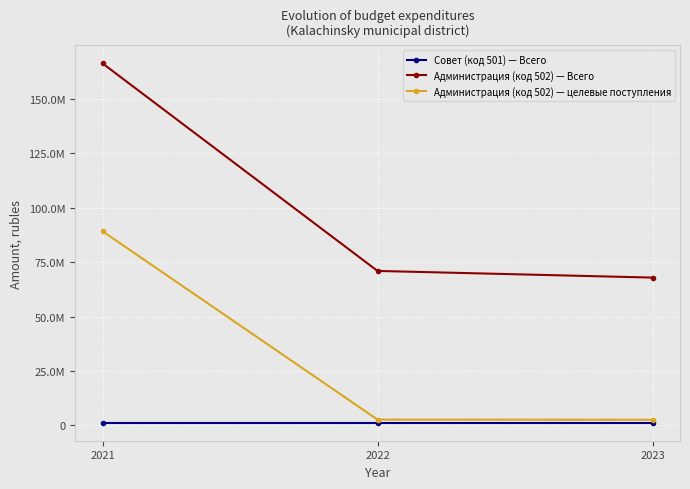

Does the chart have visible grid lines?

Yes